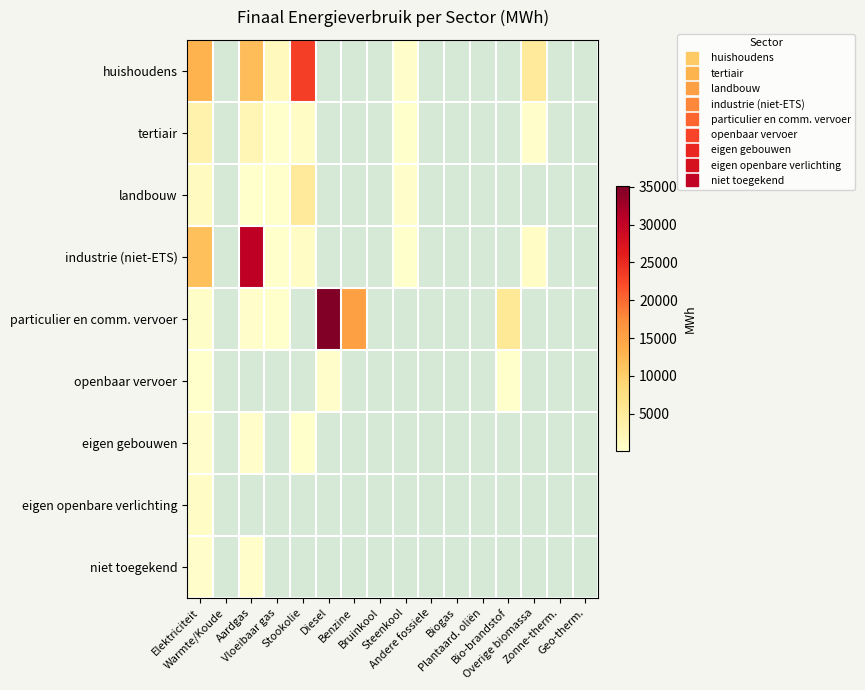

At which label is particulier en comm. vervoer closest to 17591?

Benzine